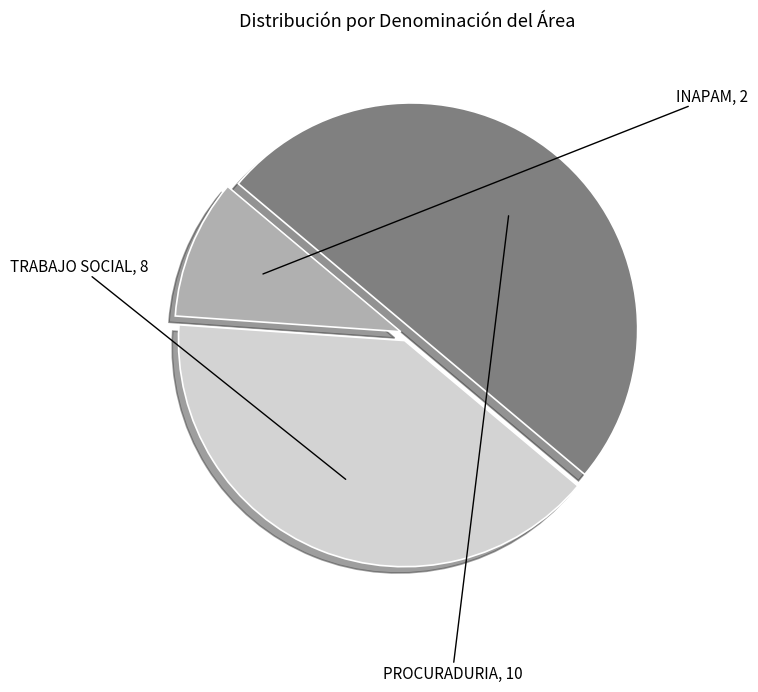

Does TRABAJO SOCIAL represent more than half of the total?

No